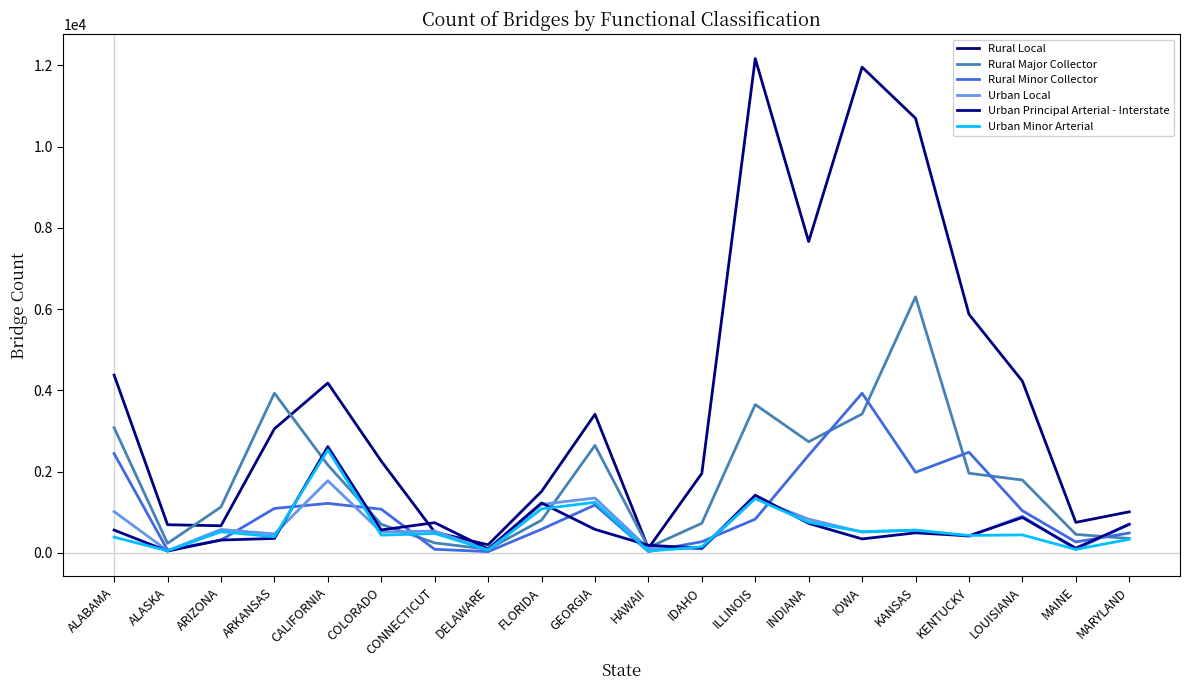

What is the maximum value for Urban Local?

1773